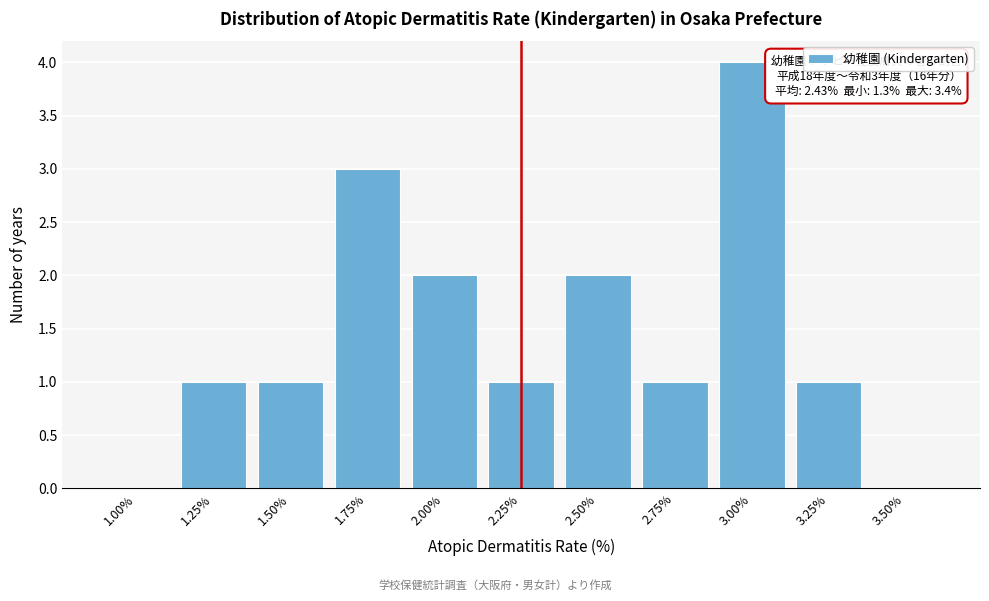

Reading left to right, extract all data points from this chart.

1.00%=0	1.25%=1	1.50%=1	1.75%=3	2.00%=2	2.25%=1	2.50%=2	2.75%=1	3.00%=4	3.25%=1	3.50%=0